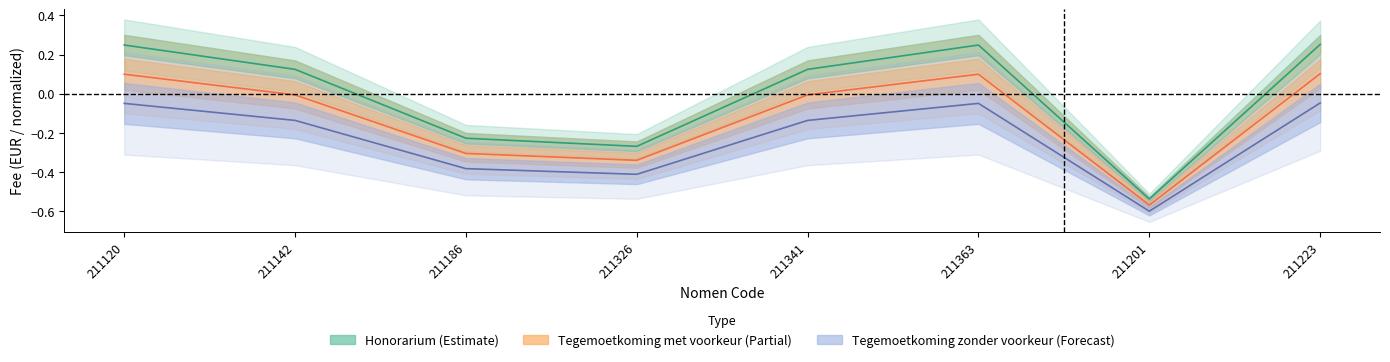

Is the value of Tegemoetkoming zonder voorkeur at 211363 greater than the value of Honorarium at 211223?

Yes